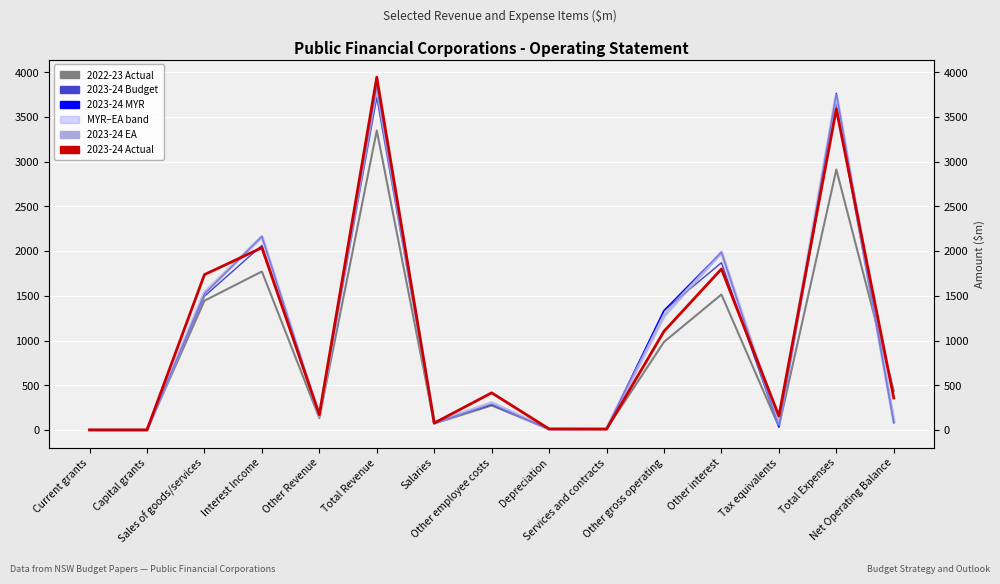

How many data points does each series have?

15